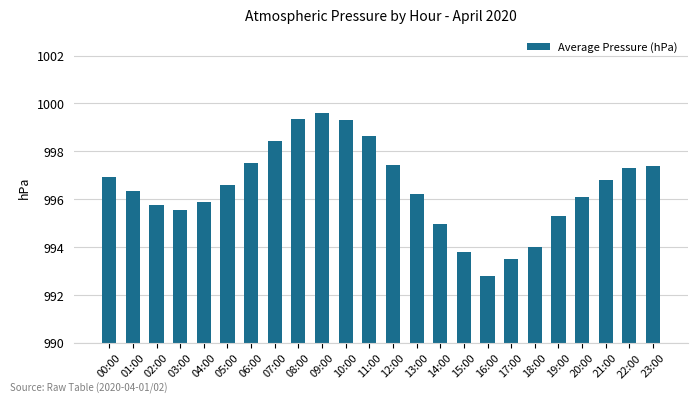

How many data points are less than 996?

9